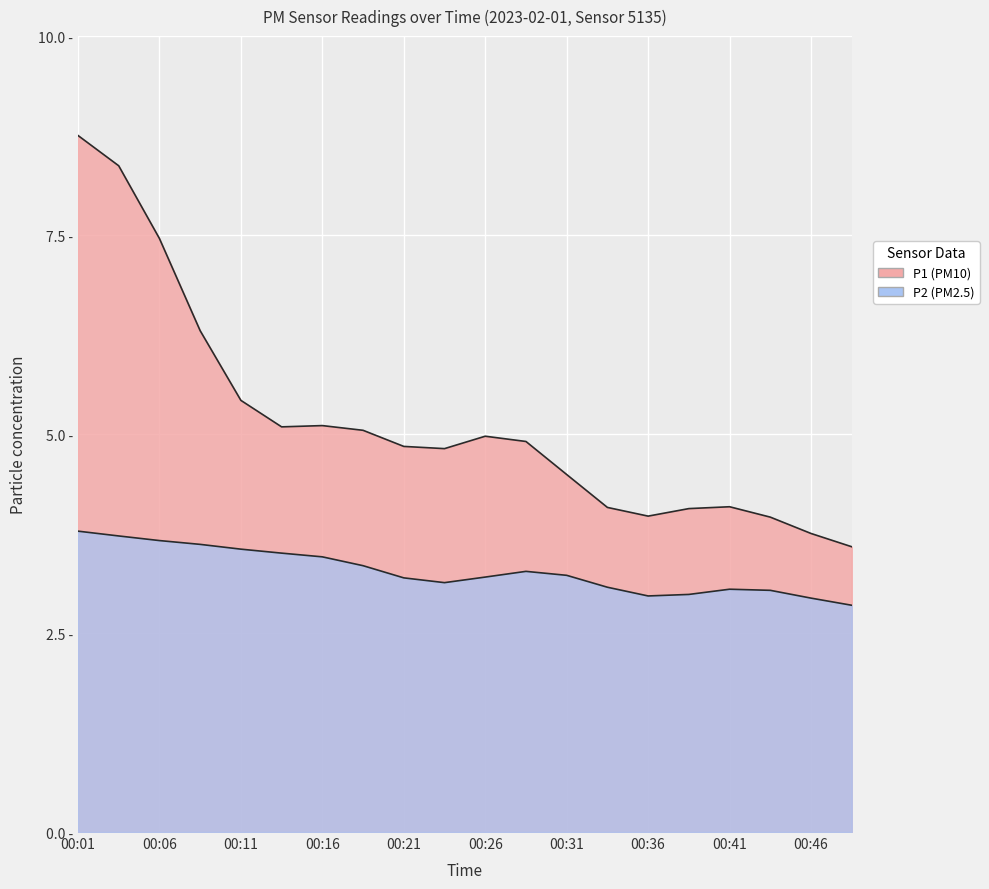

List the series in order of their peak value, lowest first.

P2, P1